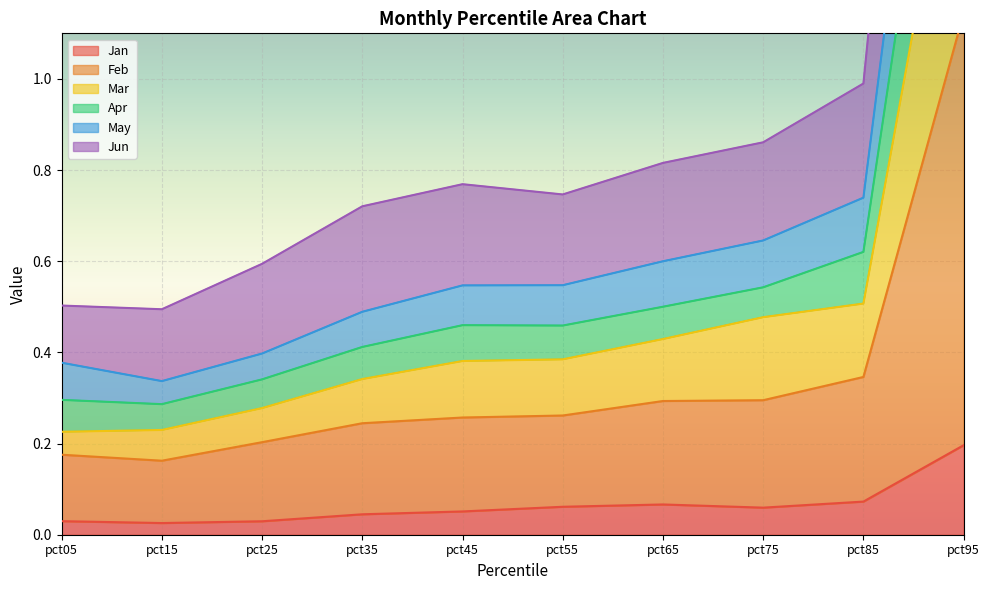

What is the maximum value shown in the chart?

3.2